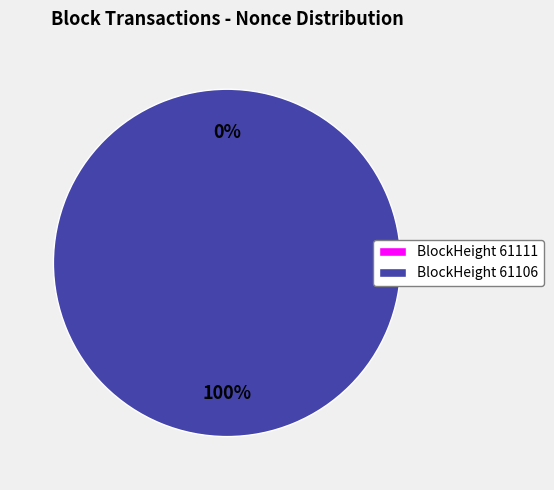

What is the majority slice?

61106